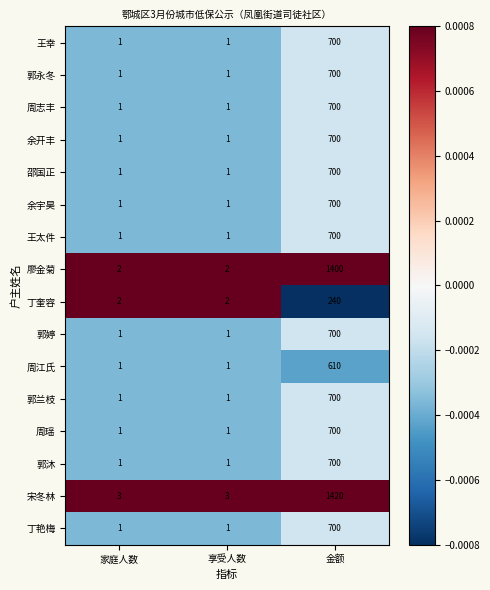

True or false: 郭沐 has a value of 1 at 享受人数.

True